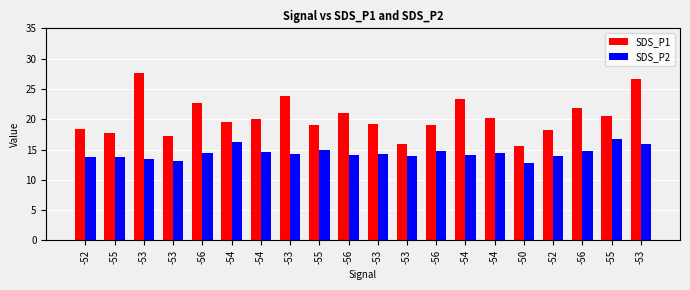

What is the sum of the SDS_P1 values at -56 and -55?

36.8